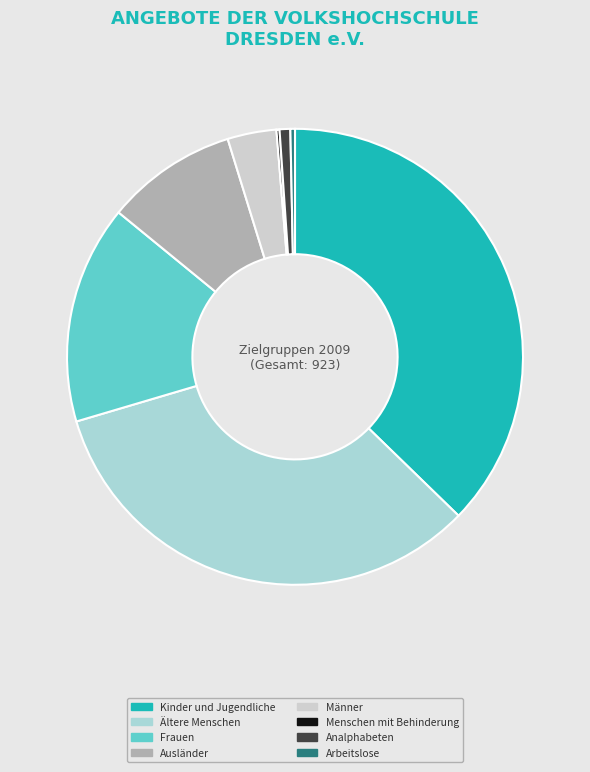

The Arbeitslose slice represents 0% of the pie. True or false?

True